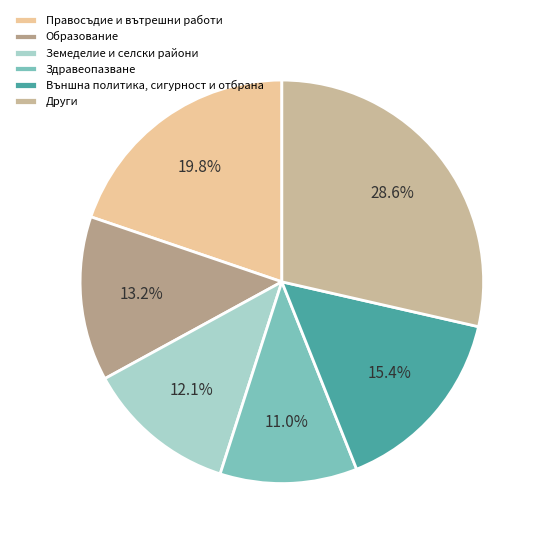

What is the largest slice in the pie chart?

Други